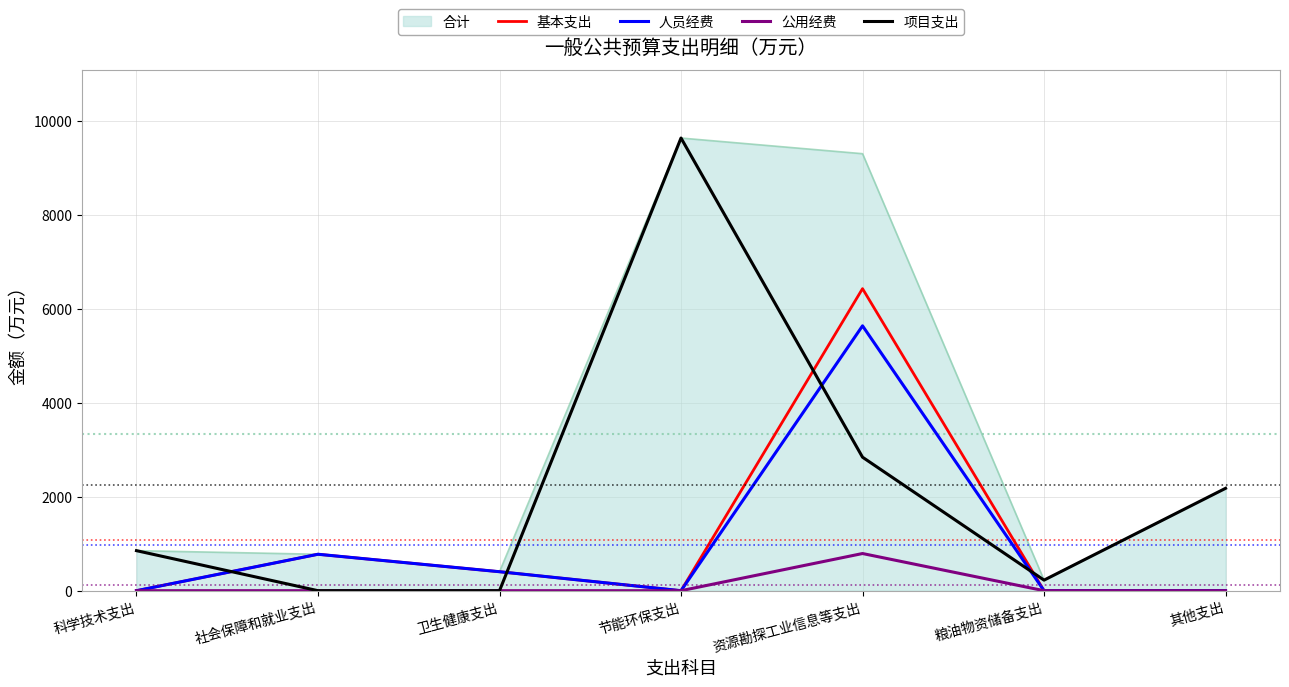

What is the total value across all series at 其他支出?

4362.0